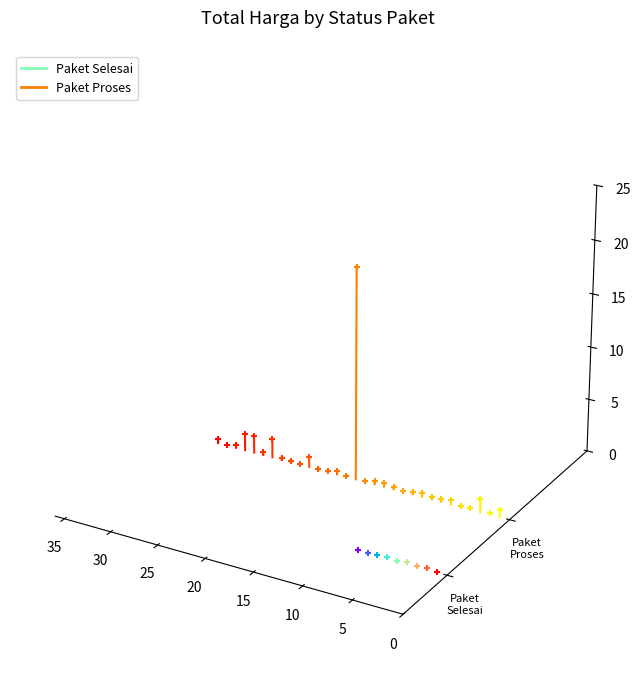

Which series has the largest total across all categories?

Paket Proses